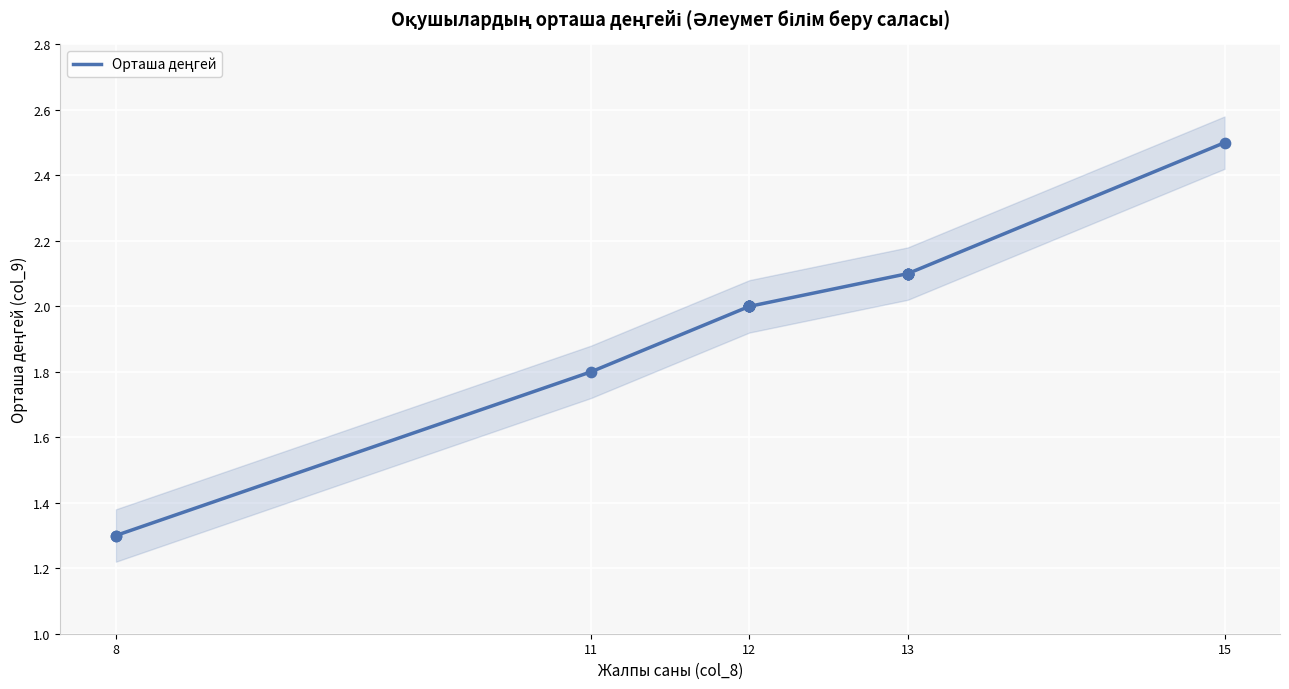

Approximately how many times larger is the value at 11 compared to 12?

0.9